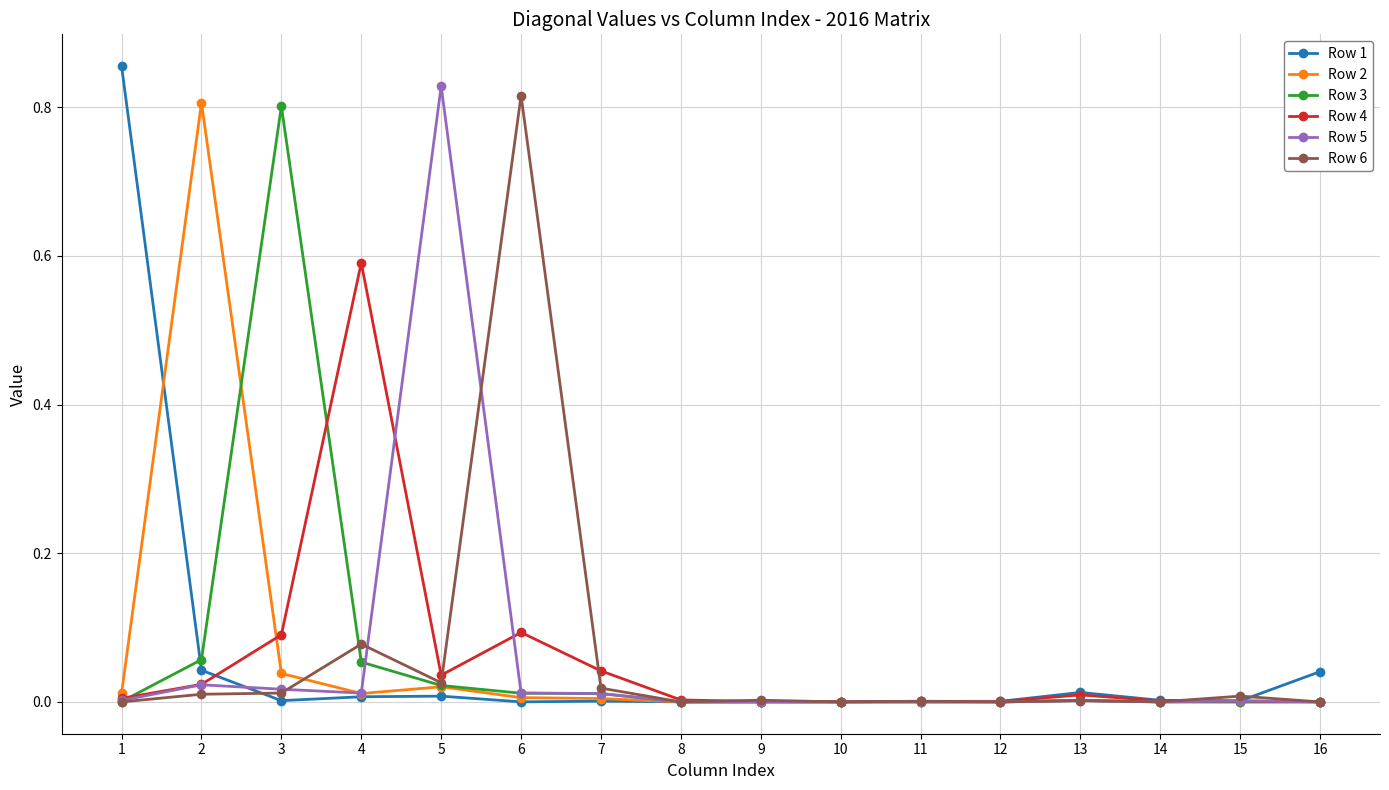

Is the value of Row 4 at 4 greater than the value of Row 5 at 8?

Yes